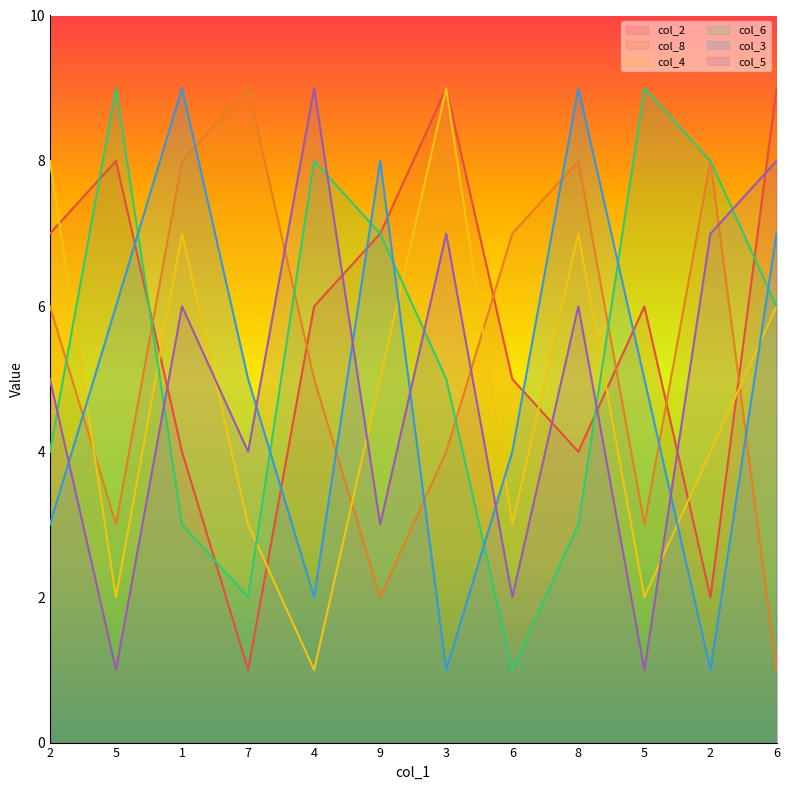

True or false: col_3 has a value of 3 at 5.

False